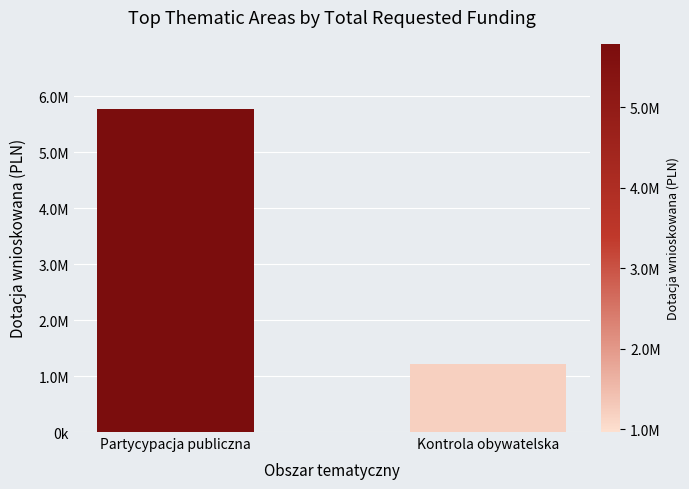

Which label corresponds to the smallest value in the chart?

Kontrola obywatelska